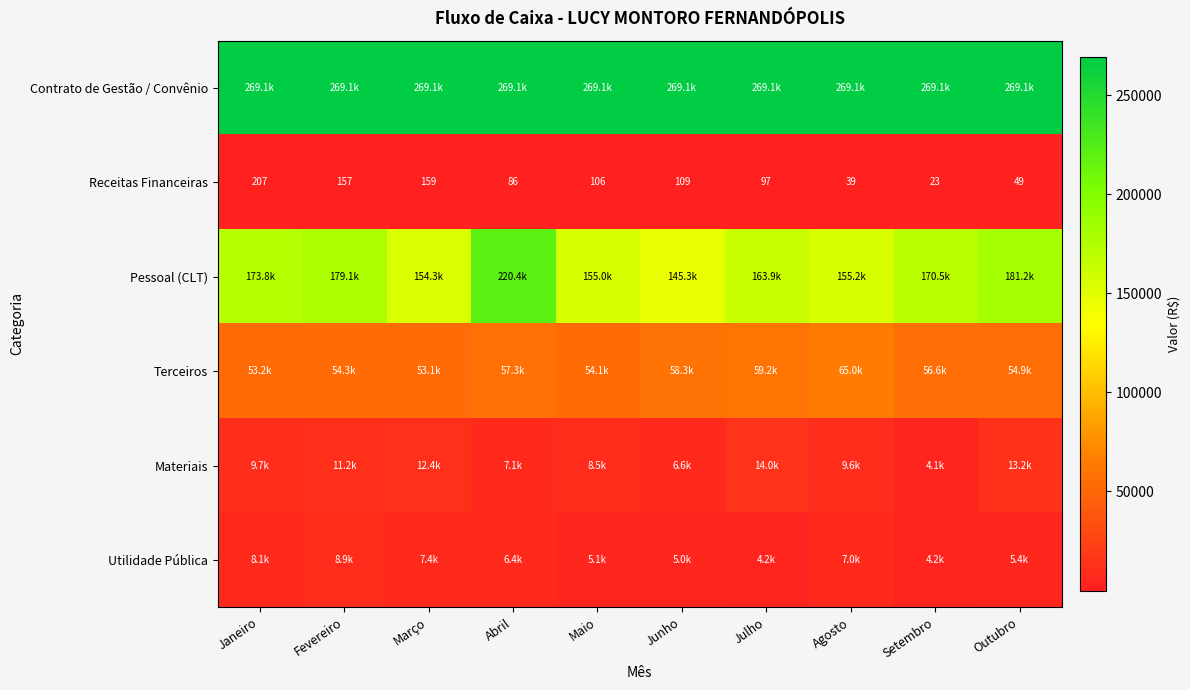

Is it true that Pessoal (CLT) equals 170452.9 at Setembro?

True